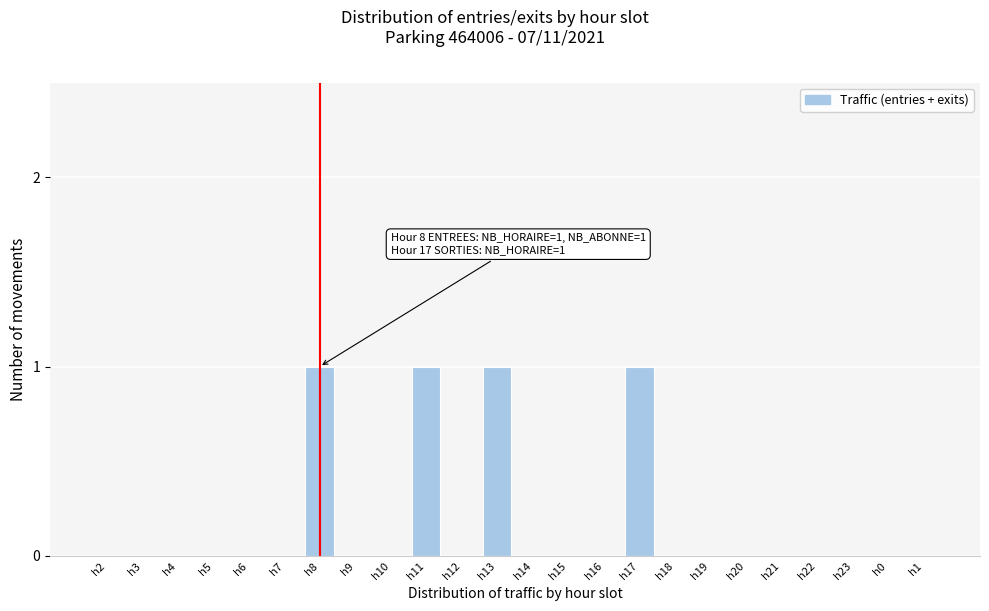

Reading right to left, list all the values displayed in this chart.

h1=0	h0=0	h23=0	h22=0	h21=0	h20=0	h19=0	h18=0	h17=1	h16=0	h15=0	h14=0	h13=1	h12=0	h11=1	h10=0	h9=0	h8=1	h7=0	h6=0	h5=0	h4=0	h3=0	h2=0